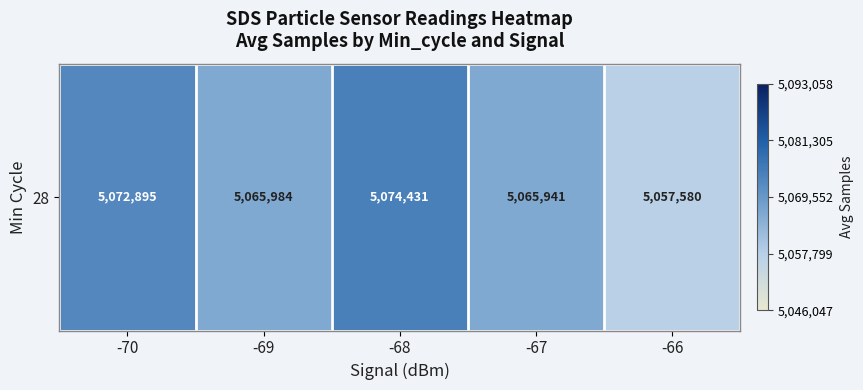

Reading left to right, transcribe all the data shown in this chart.

-70=5072895	-69=5065984	-68=5074431	-67=5065941	-66=5057580